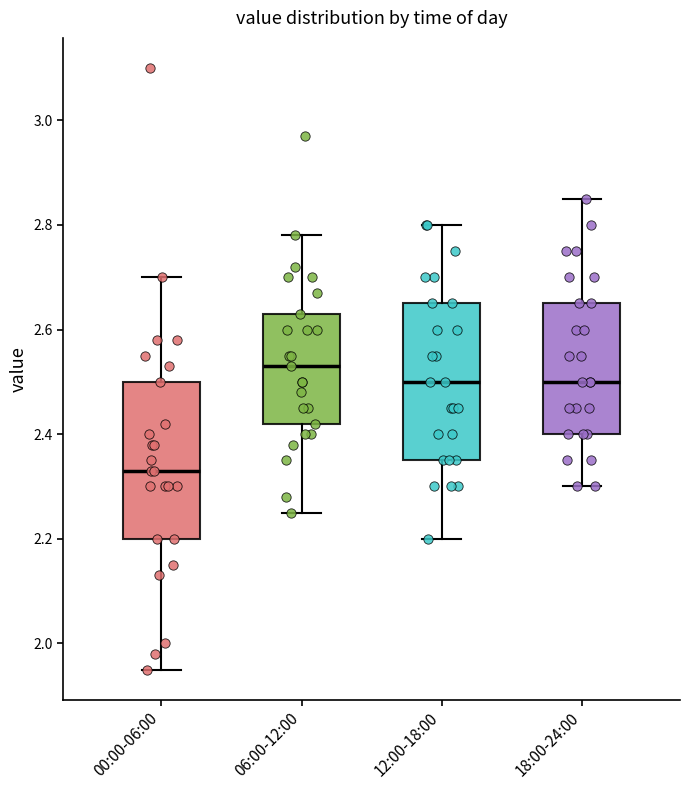

Which box's median line is the highest?

06:00-12:00